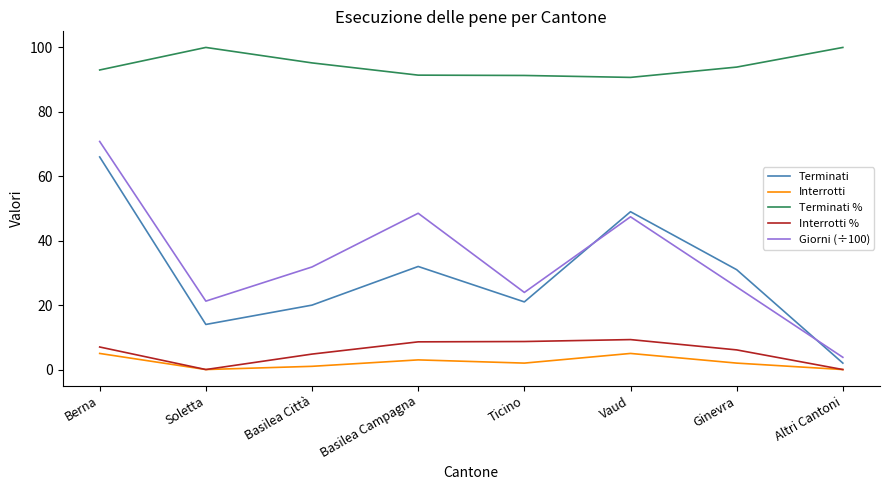

At which category is the sum across all series the highest?

Berna